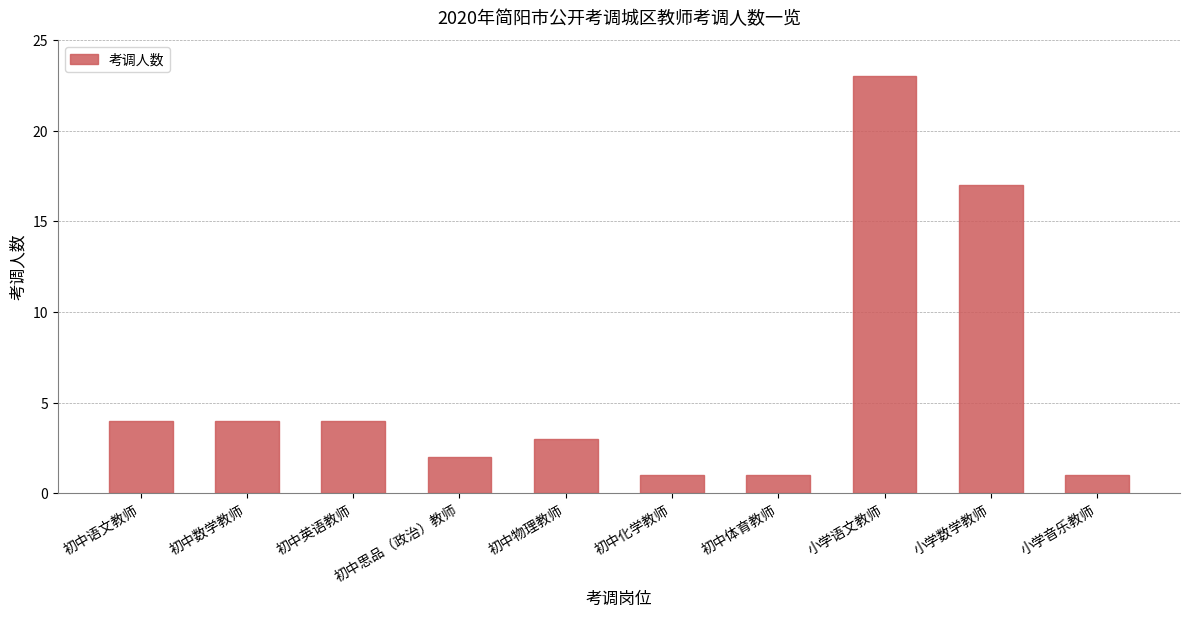

How many data points does each series have?

10